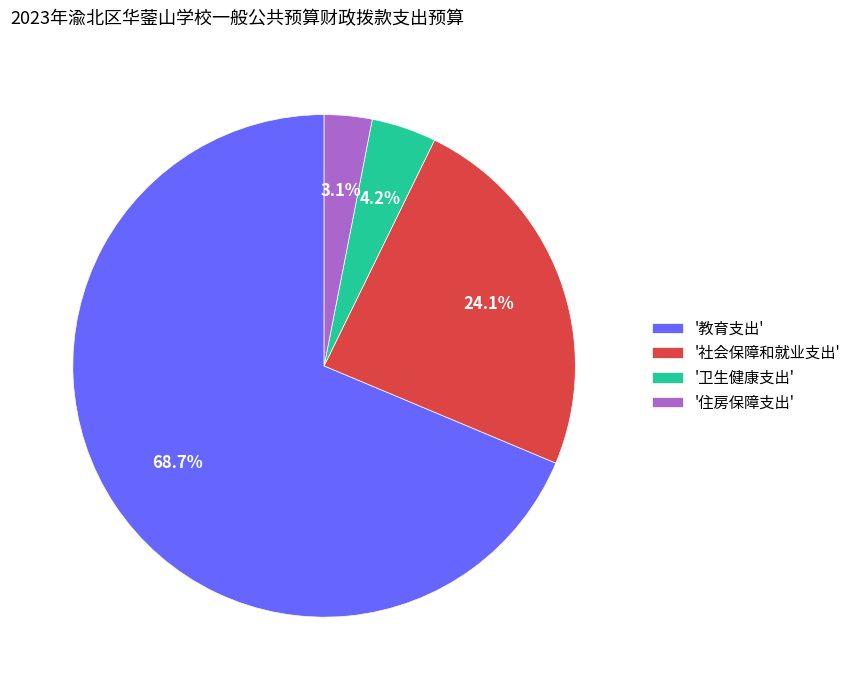

Rank the categories by value from lowest to highest.

'住房保障支出', '卫生健康支出', '社会保障和就业支出', '教育支出'